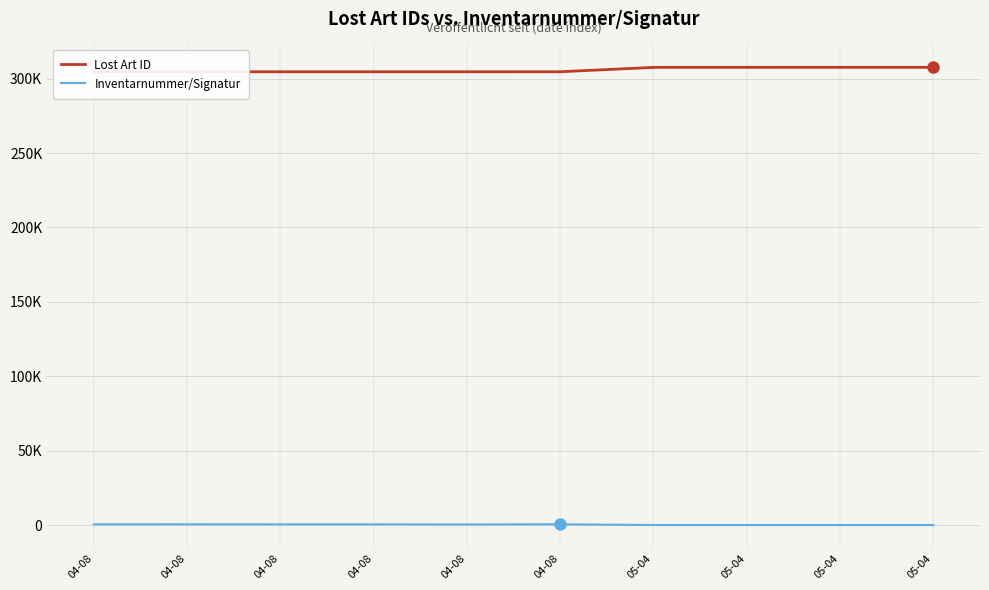

Is this an area chart (filled region under the line)?

No